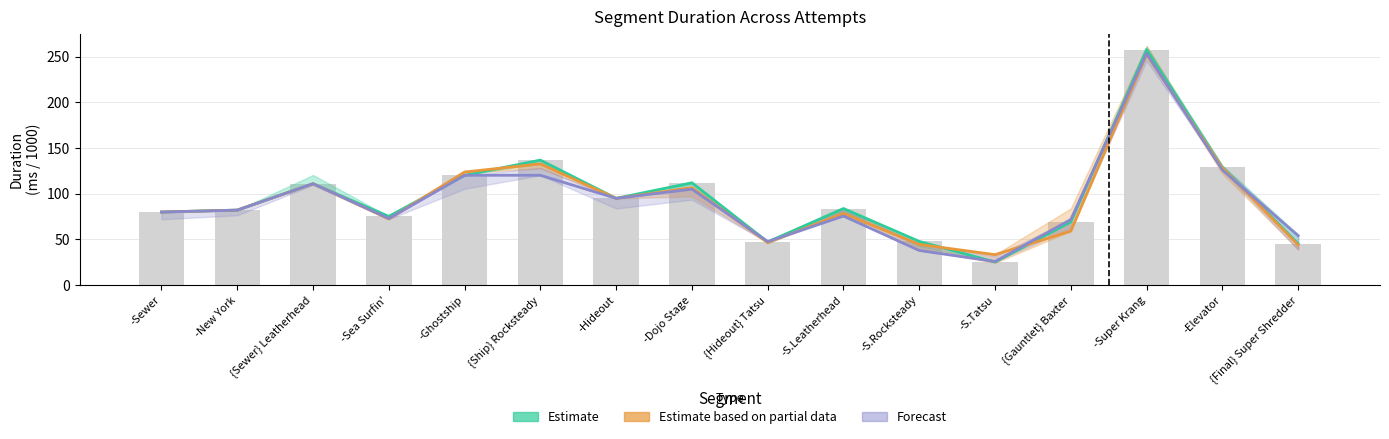

At which label does Estimate based on partial data reach its peak?

-Super Krang